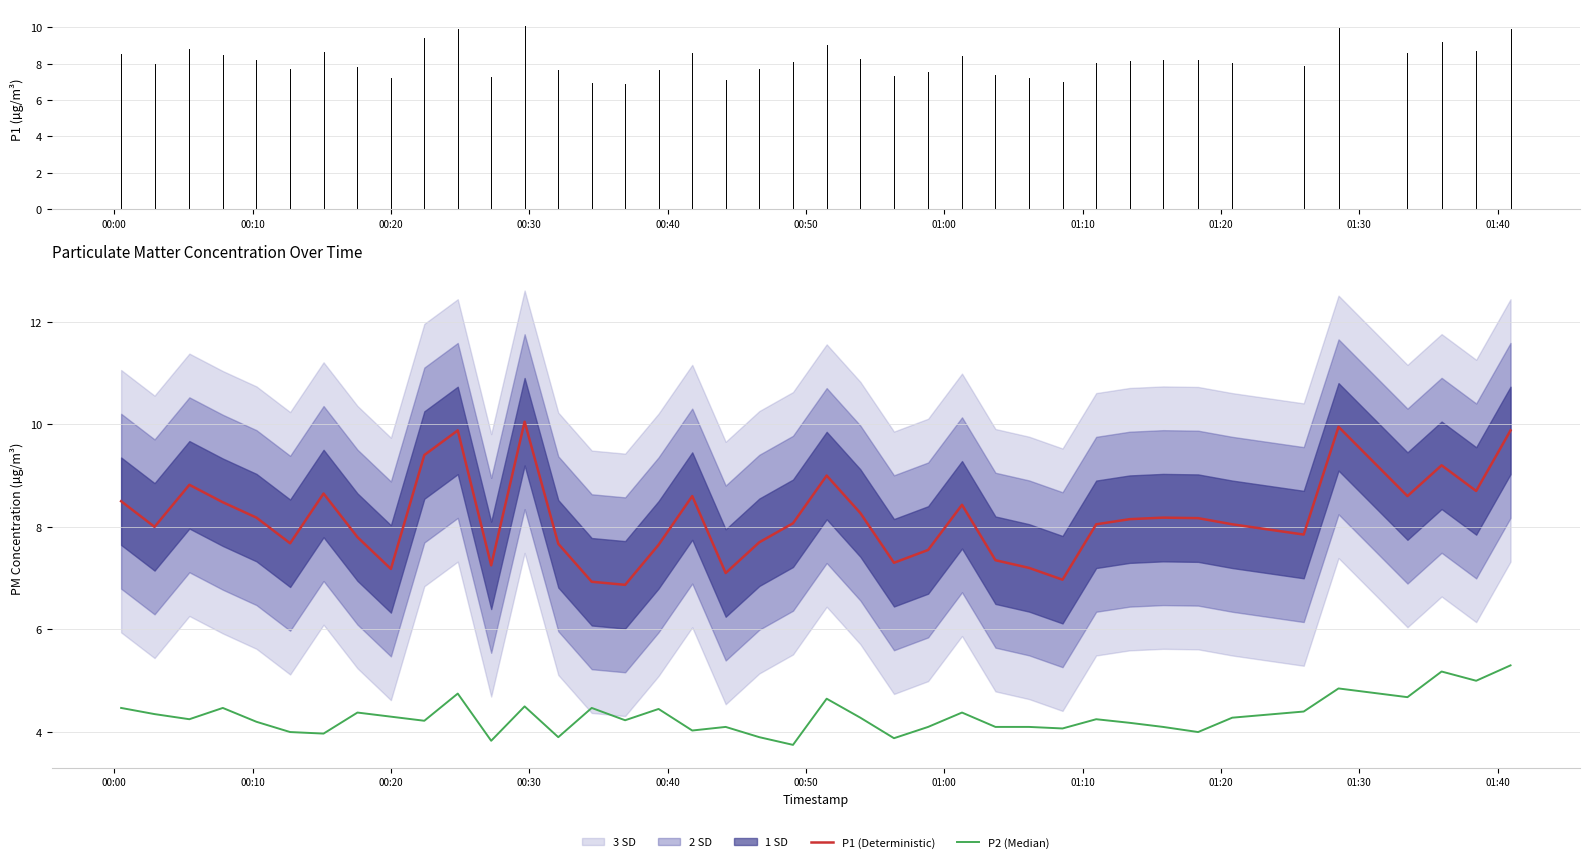

At how many categories does at least one series exceed 6?

40